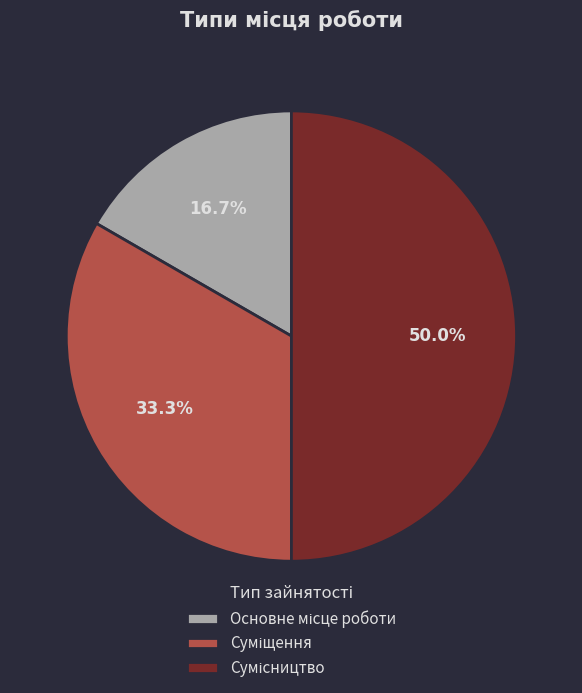

How many slices are in this pie chart?

3